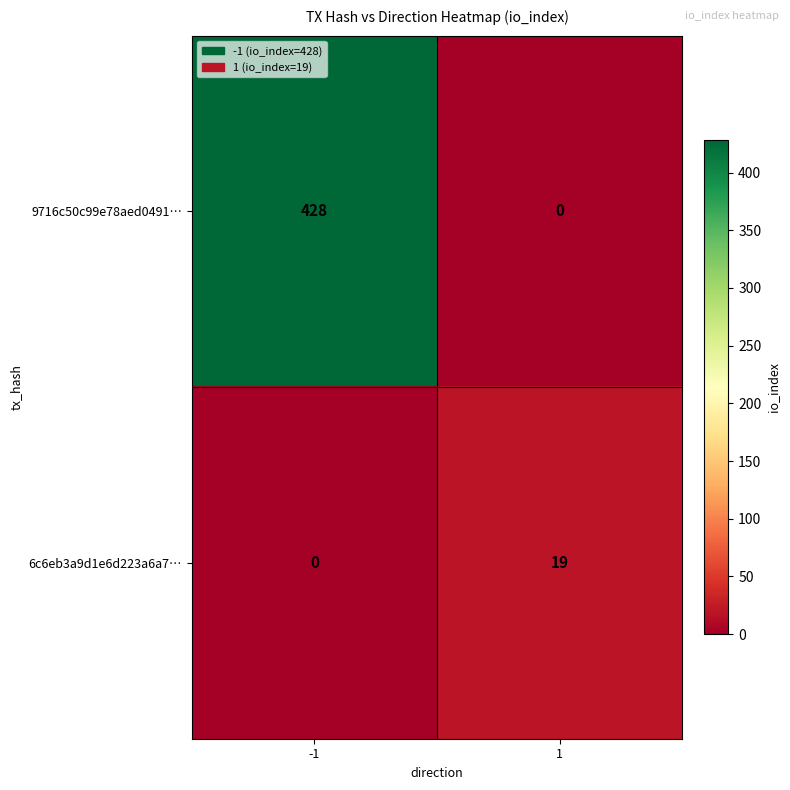

Which series has the widest spread of values?

9716c50c99e78aed0491…